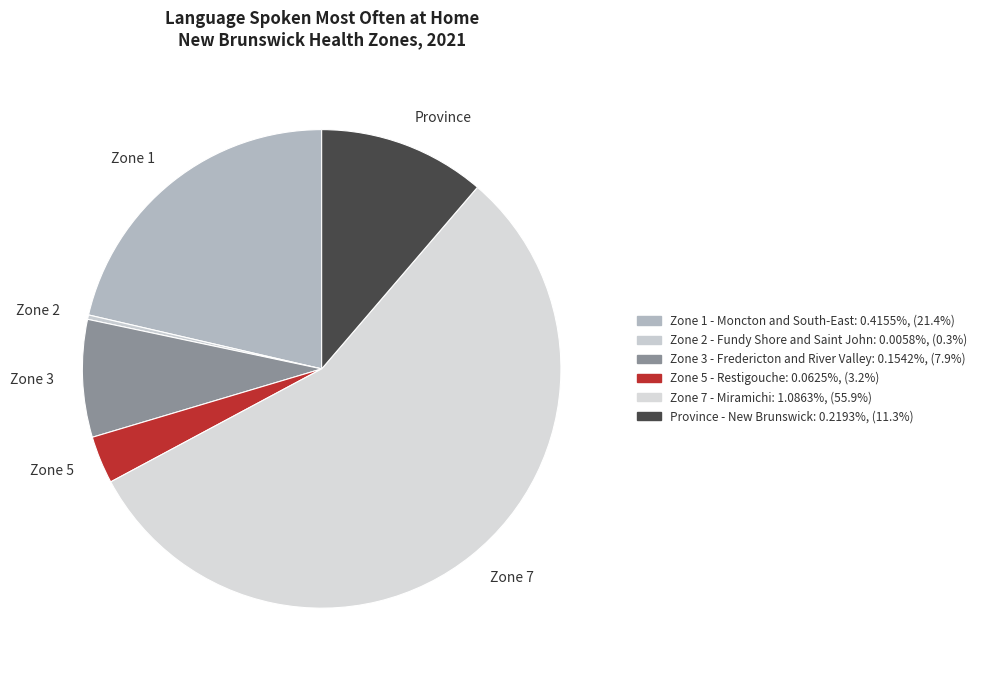

Which category accounts for the majority?

Zone 7